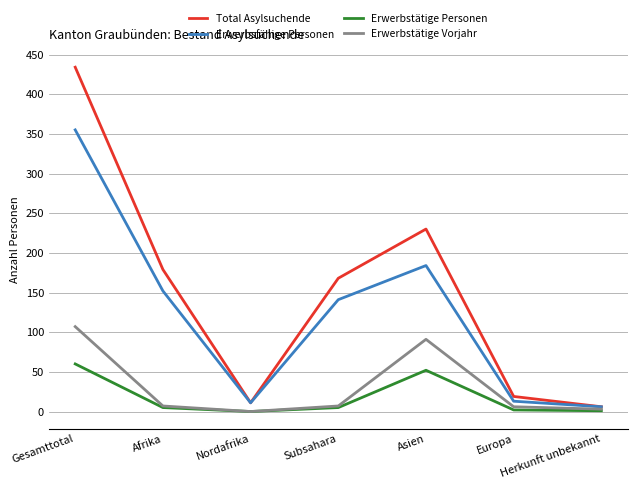

At which category does the chart reach its peak across all series?

Gesamttotal